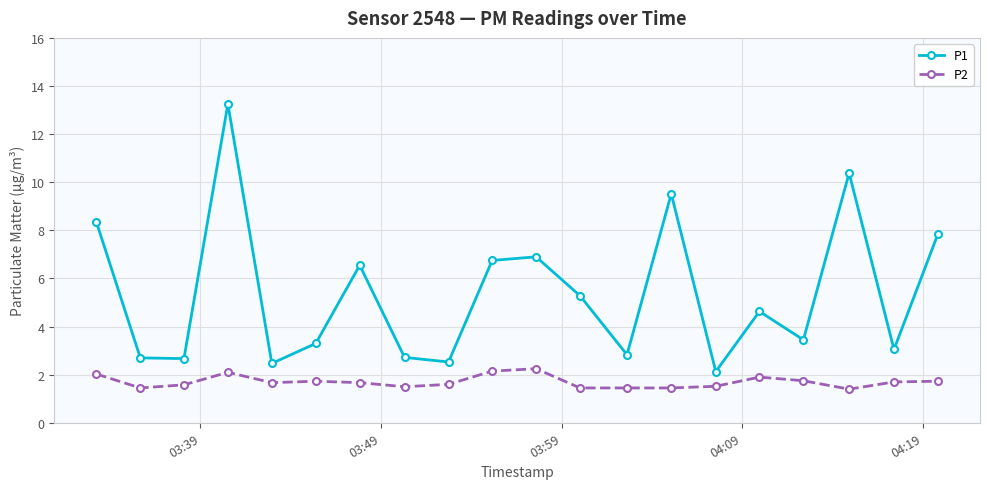

True or false: P2 and P1 cross at least once.

False